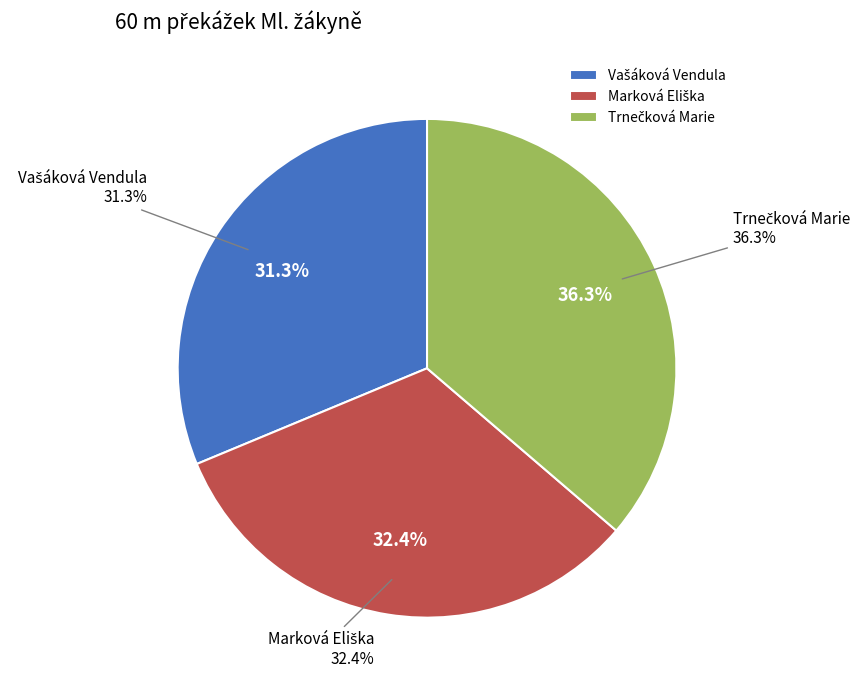

To the nearest percent, what is the average slice percentage?

33%